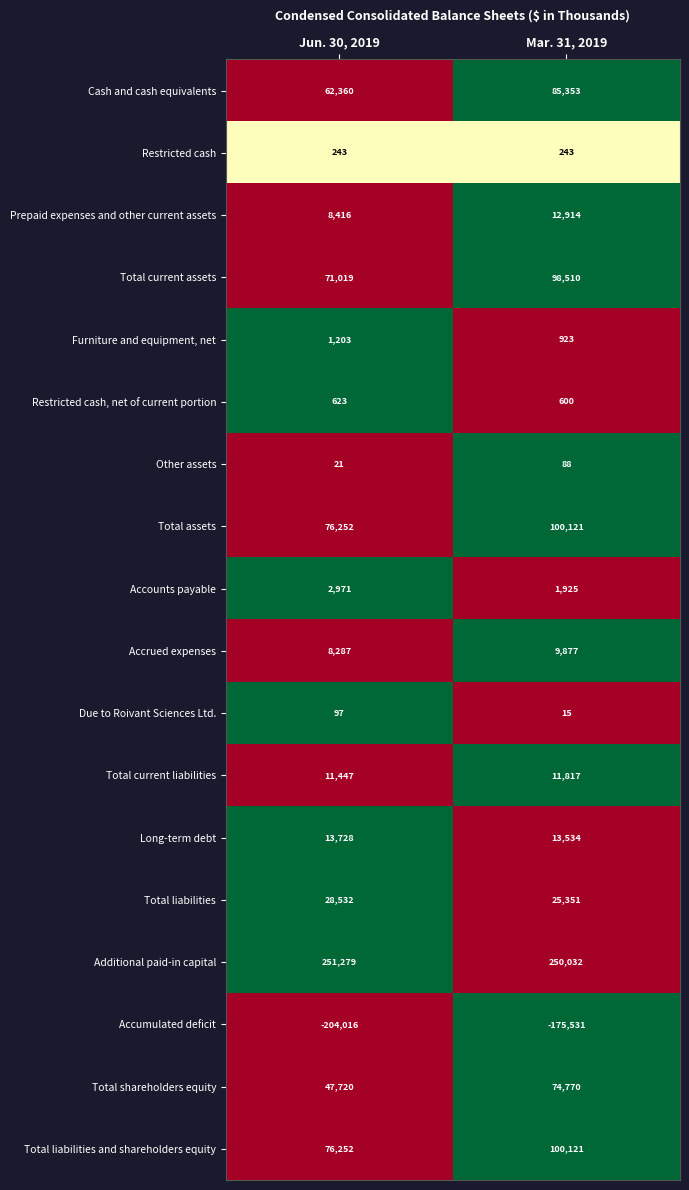

What is the highest value of the Total liabilities series?

28532